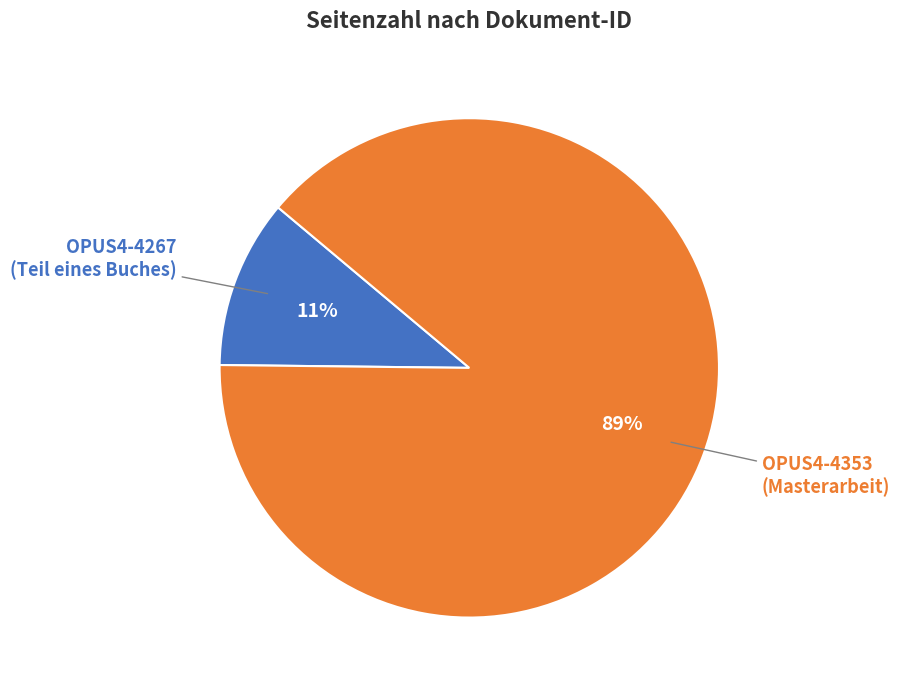

To the nearest percent, what is the difference between the largest and smallest slice percentages?

78%